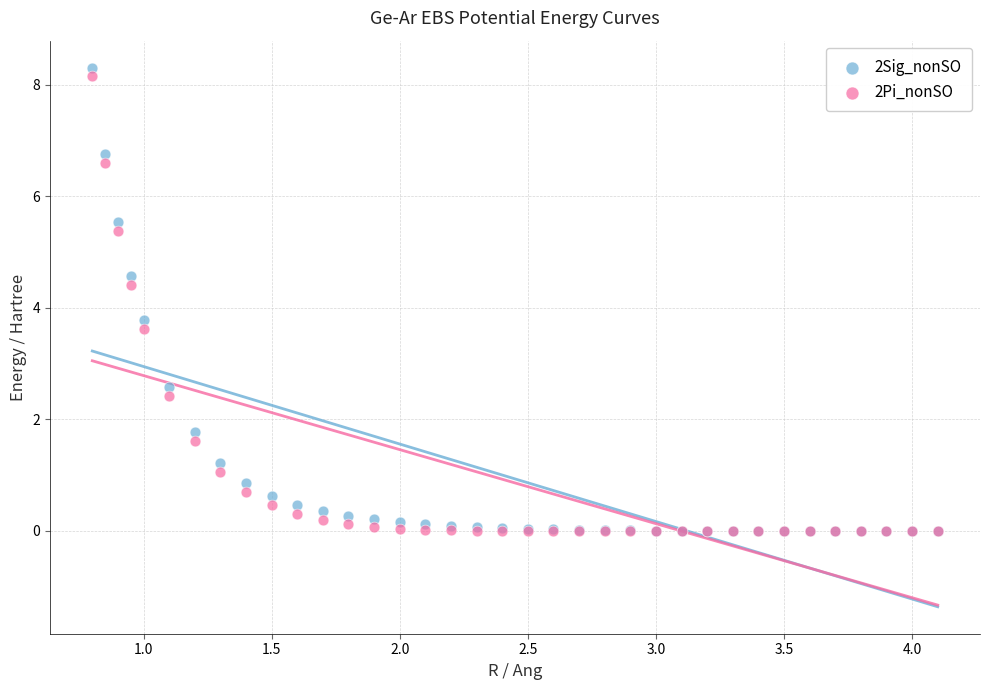

In the 2Sig_nonSO series, what Y value is closest to 4?

3.8